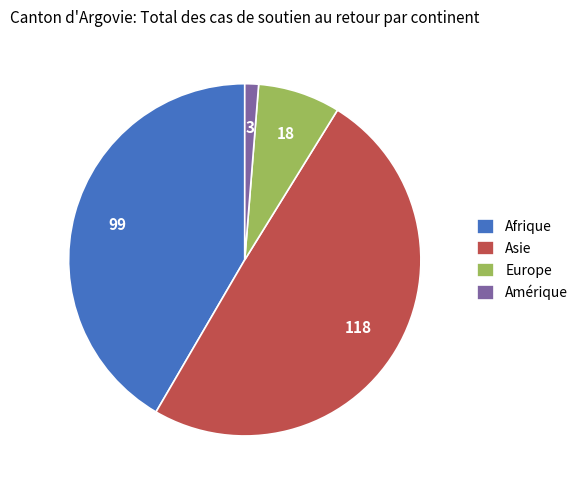

What is the smallest slice in the pie chart?

Amérique